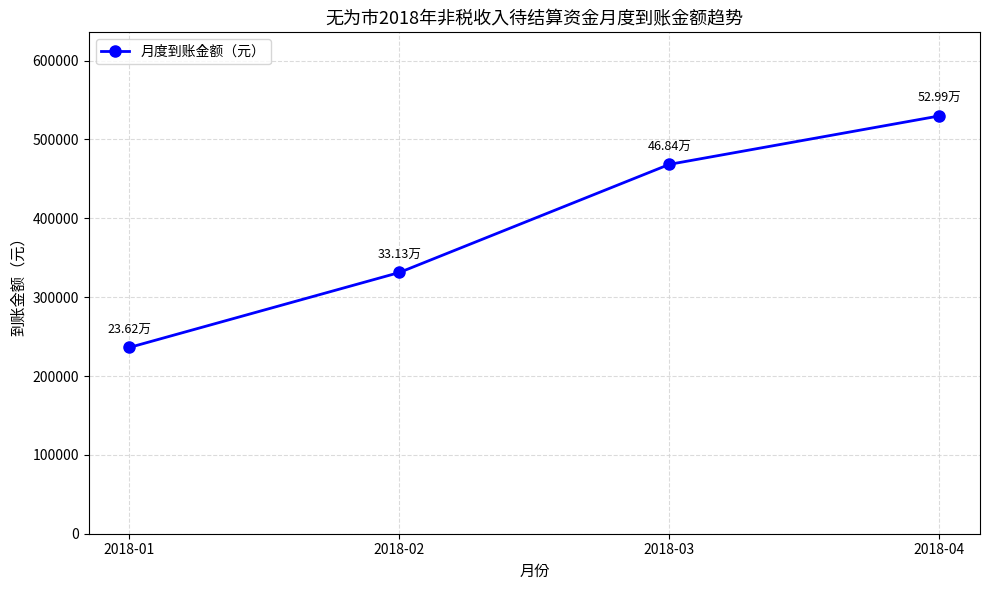

What is the change in value from 2018-02 to 2018-04?

+198604.9